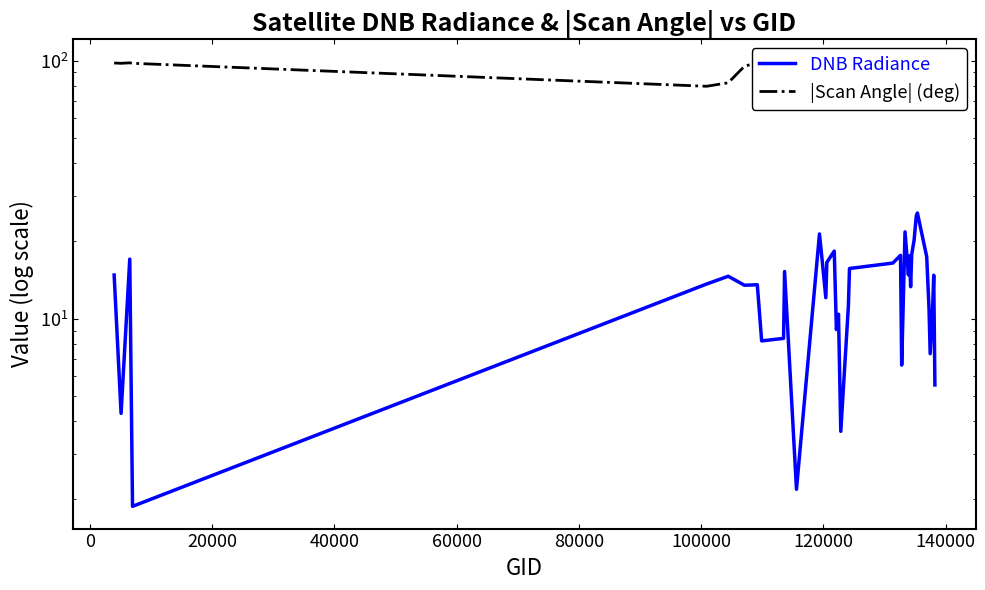

What are all the series names shown in the legend?

DNB Radiance, |Scan Angle| (deg)